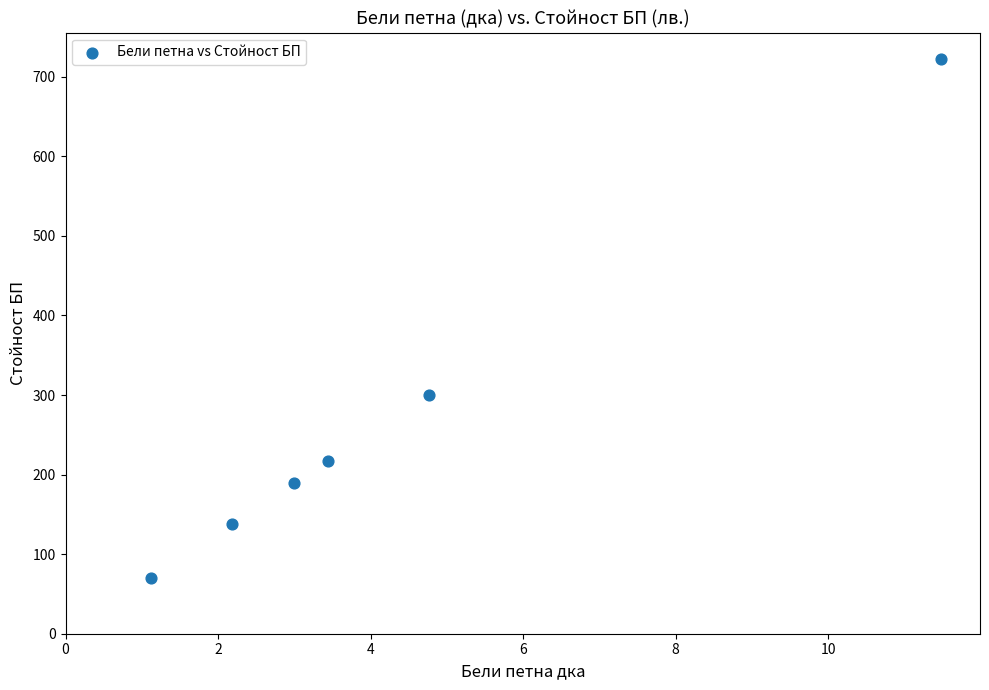

What Y value in the scatter plot is closest to 396?

300.6